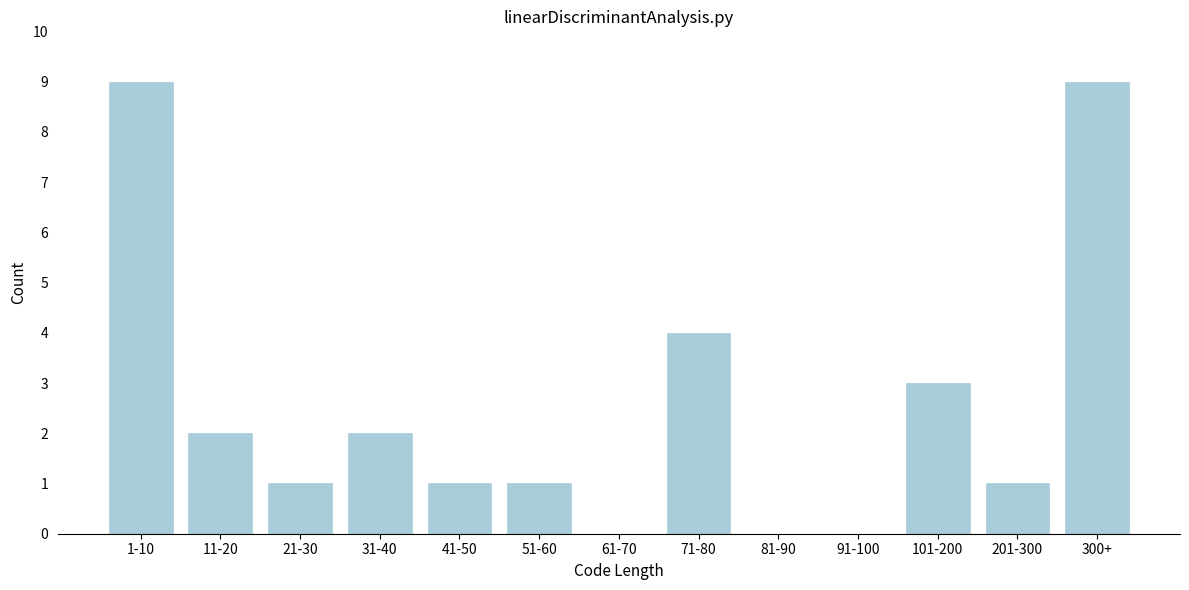

Reading left to right, transcribe all the data shown in this chart.

1-10=9	11-20=2	21-30=1	31-40=2	41-50=1	51-60=1	61-70=0	71-80=4	81-90=0	91-100=0	101-200=3	201-300=1	300+=9